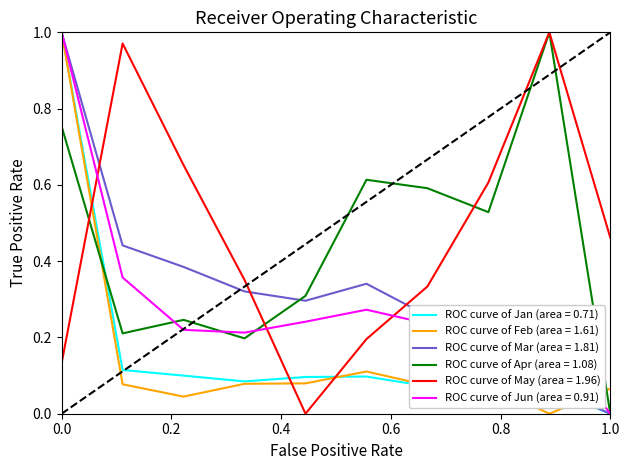

Does the chart have visible grid lines?

No